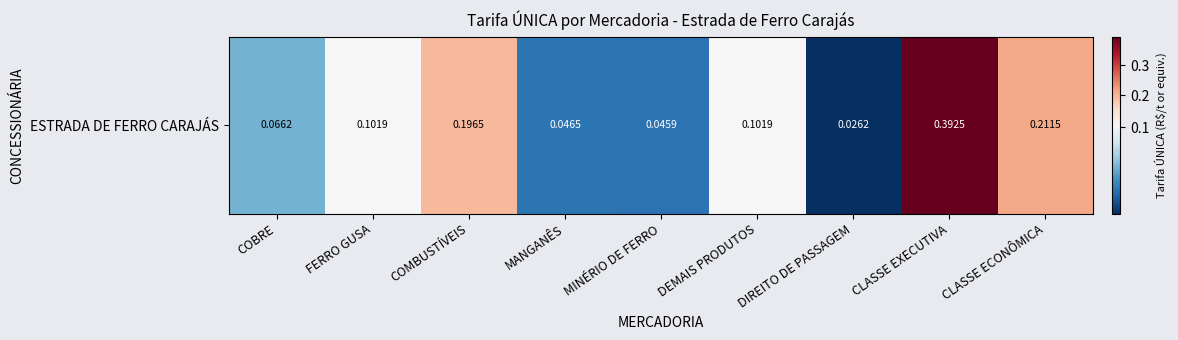

At which label is the value closest to 0?

DIREITO DE PASSAGEM